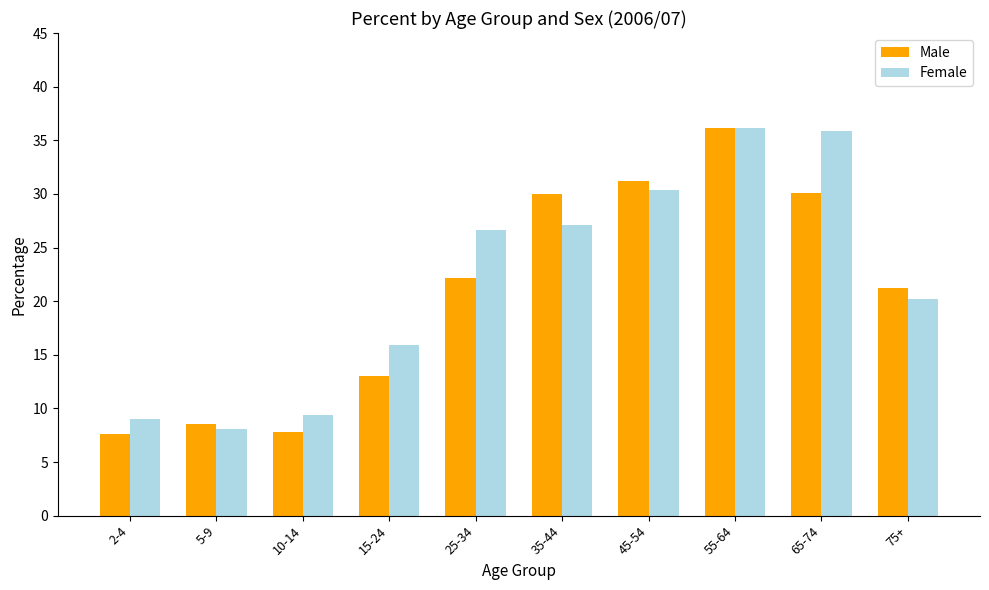

At 15-24, list the series in order from largest to smallest.

Female, Male